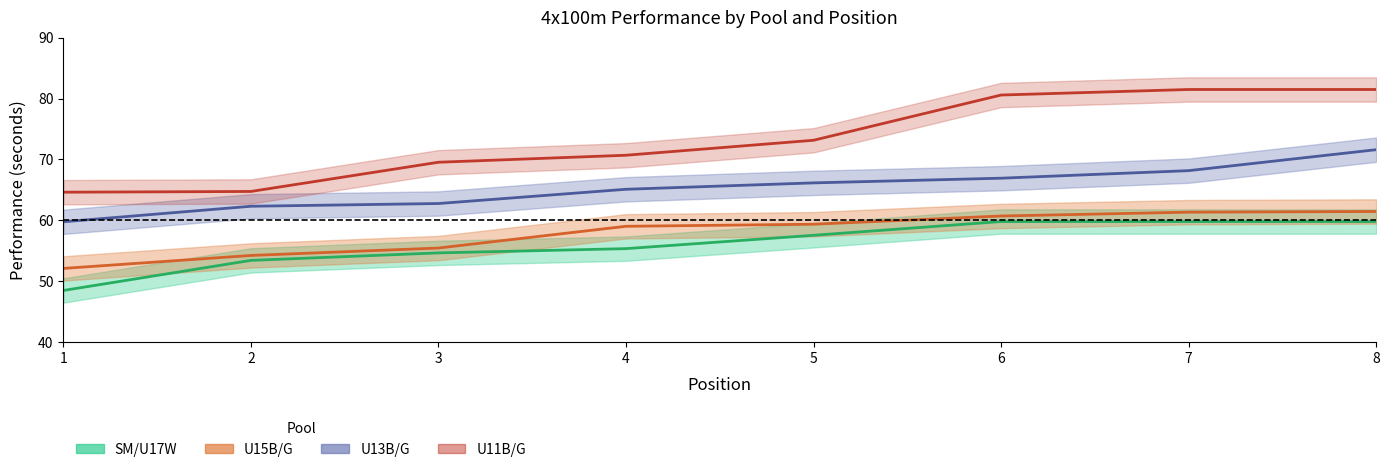

What is the sum of the U13B/G Performance values at 7 and 8?

139.7